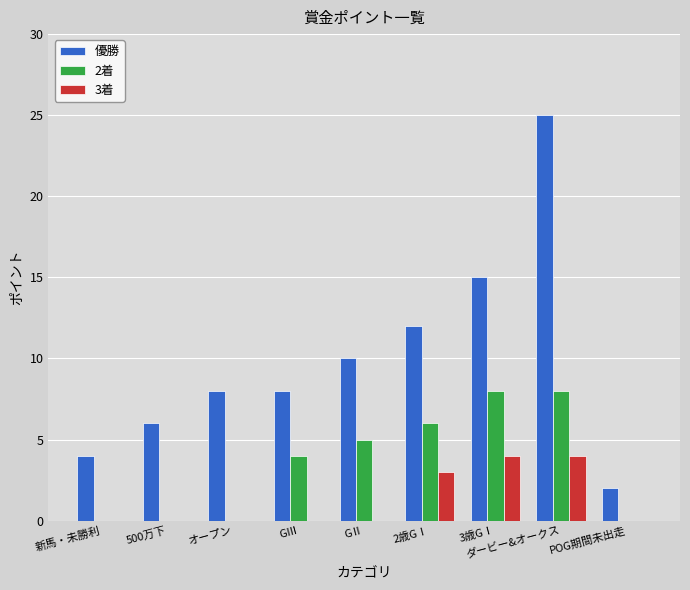

How many distinct data groups are displayed?

3